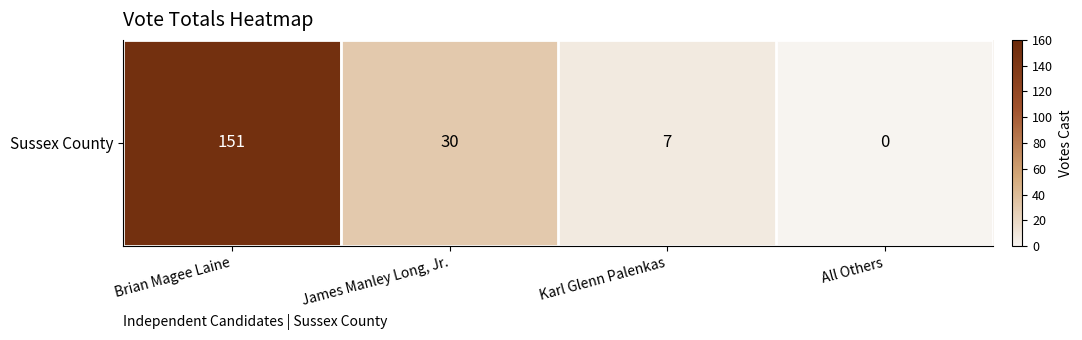

Count the number of values greater than 30.

1